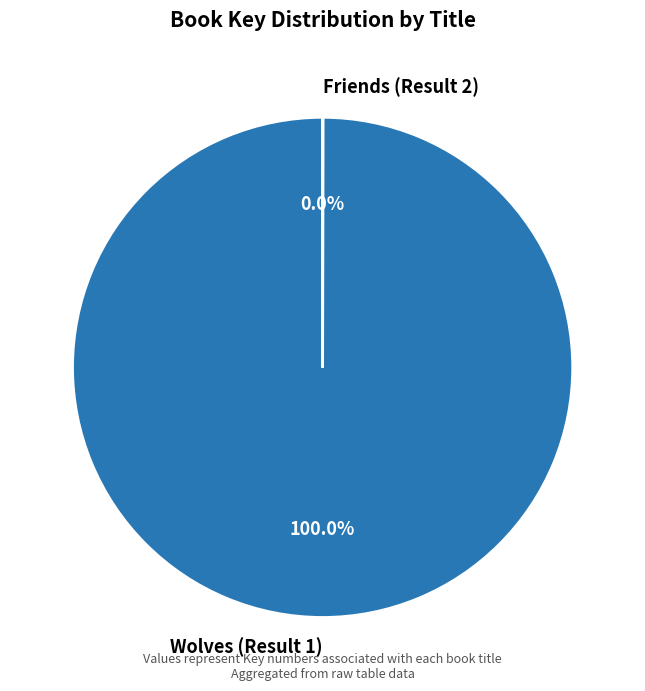

Which slice is the largest?

Wolves (Result 1)